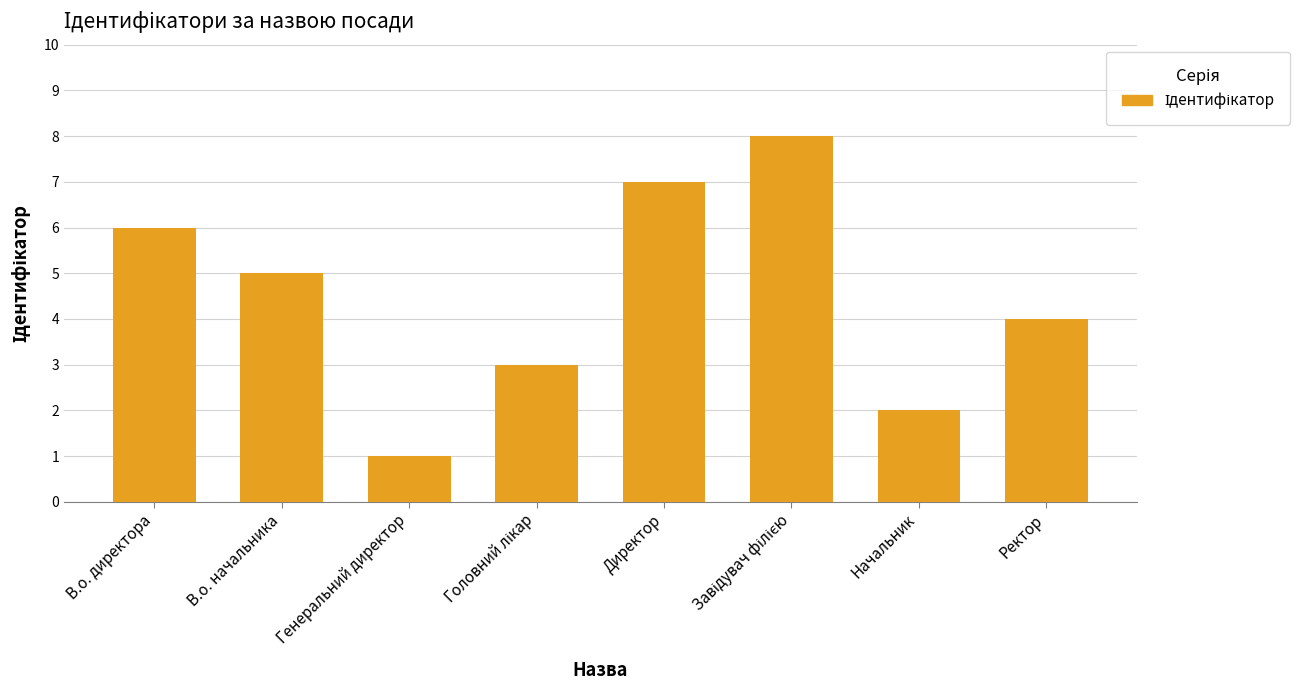

How many distinct data groups are displayed?

1